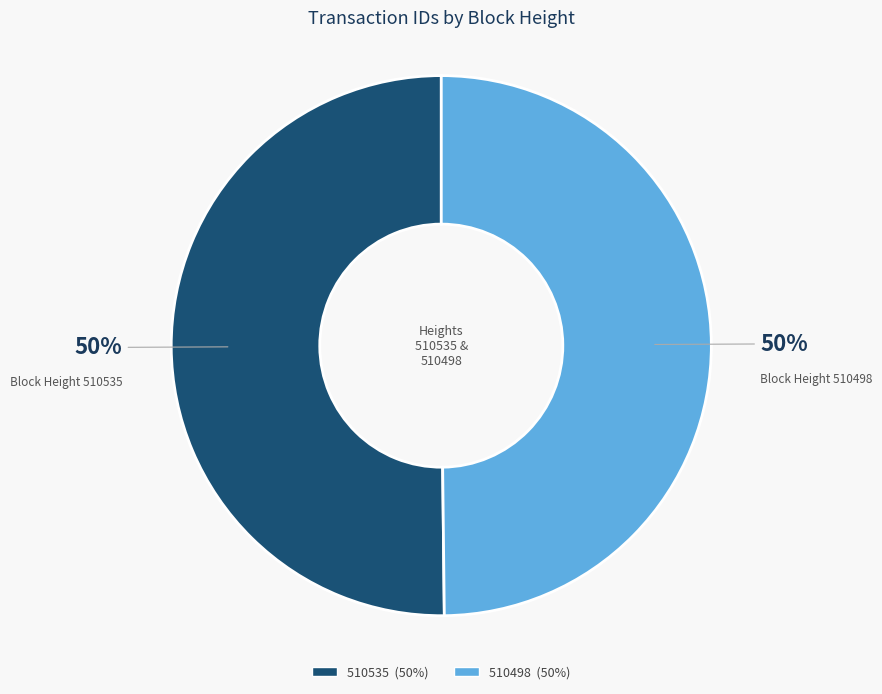

What percentage is the 510535 slice, to the nearest percent?

50%